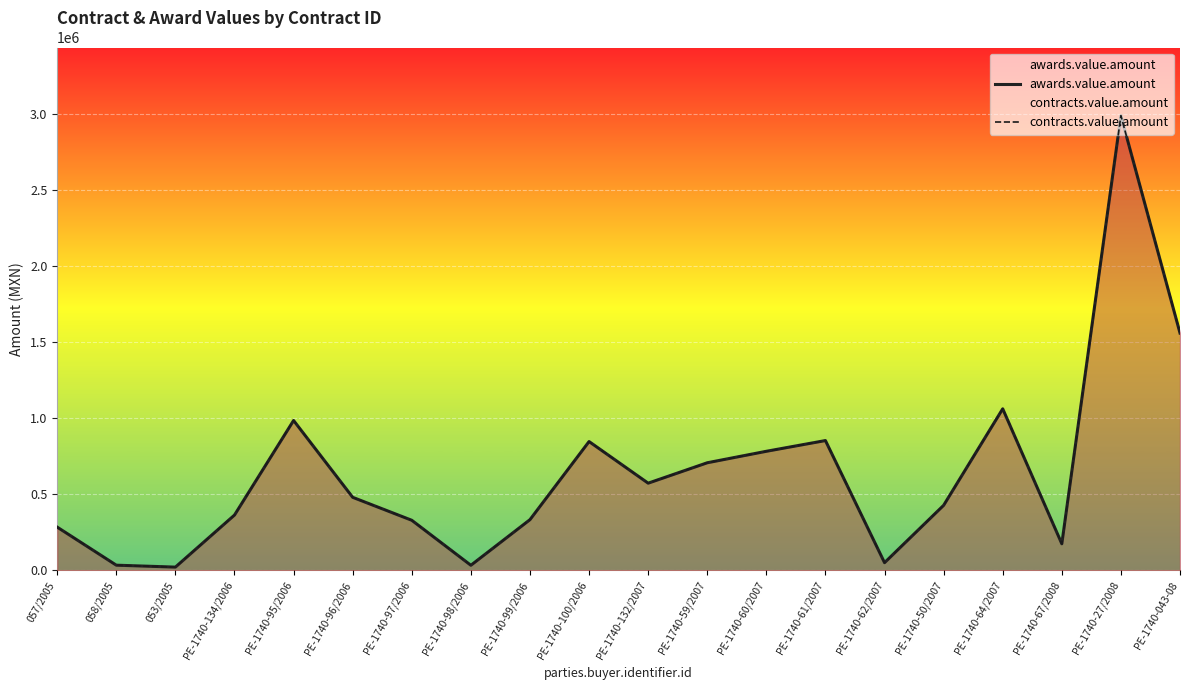

What is the smallest value displayed?

22167.0